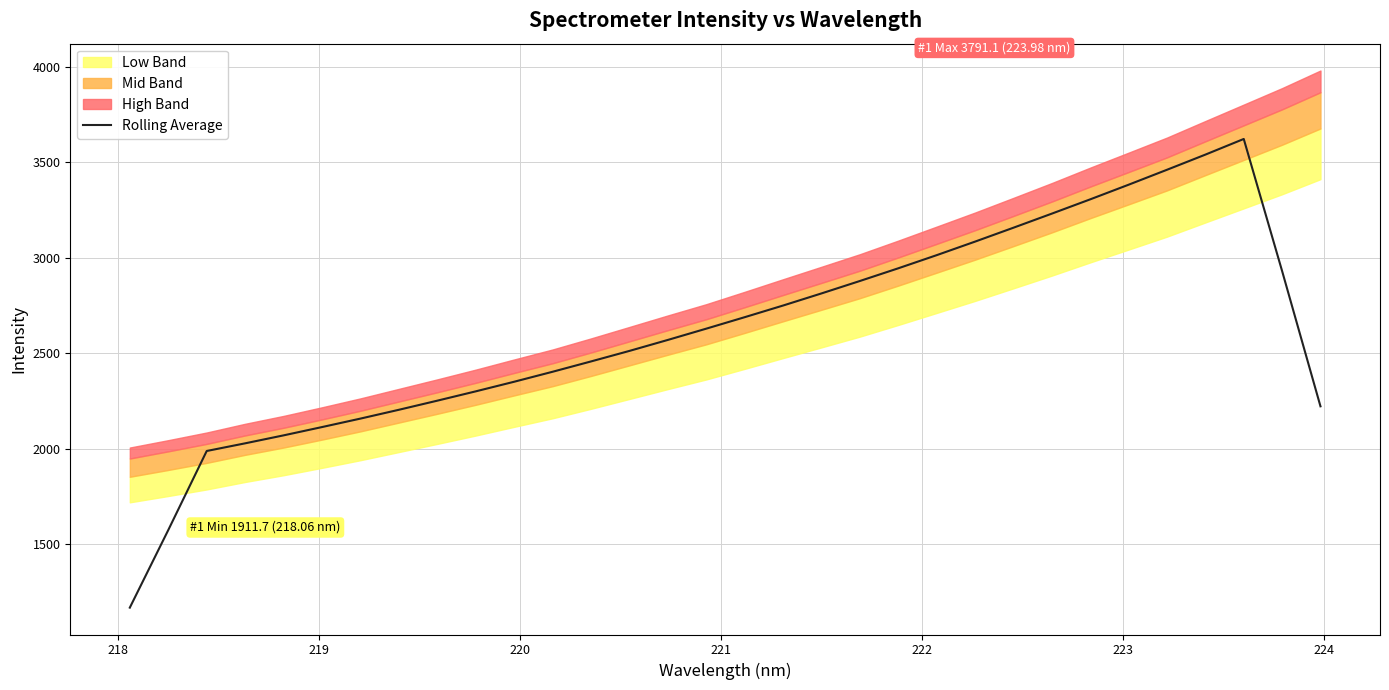

What is the highest value of the Rolling Average series?

3622.4